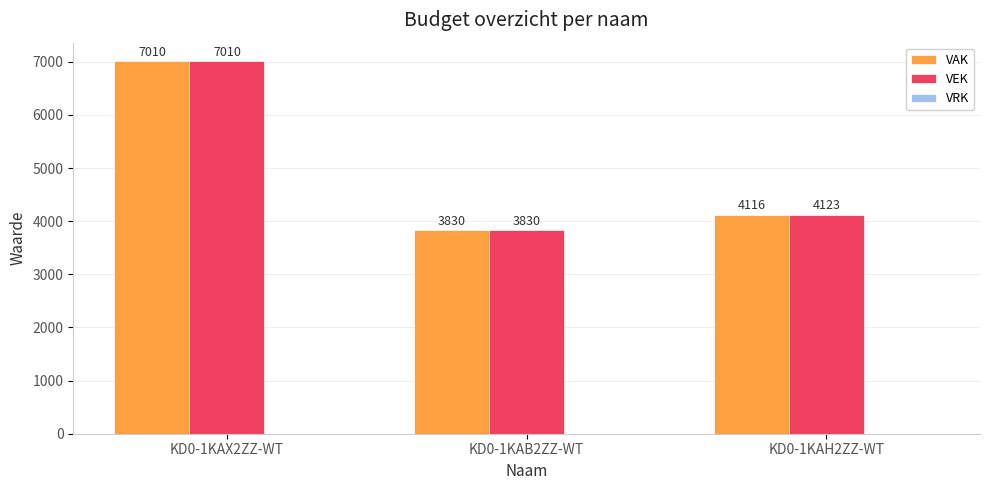

What position from the left is KD0-1KAH2ZZ-WT?

3